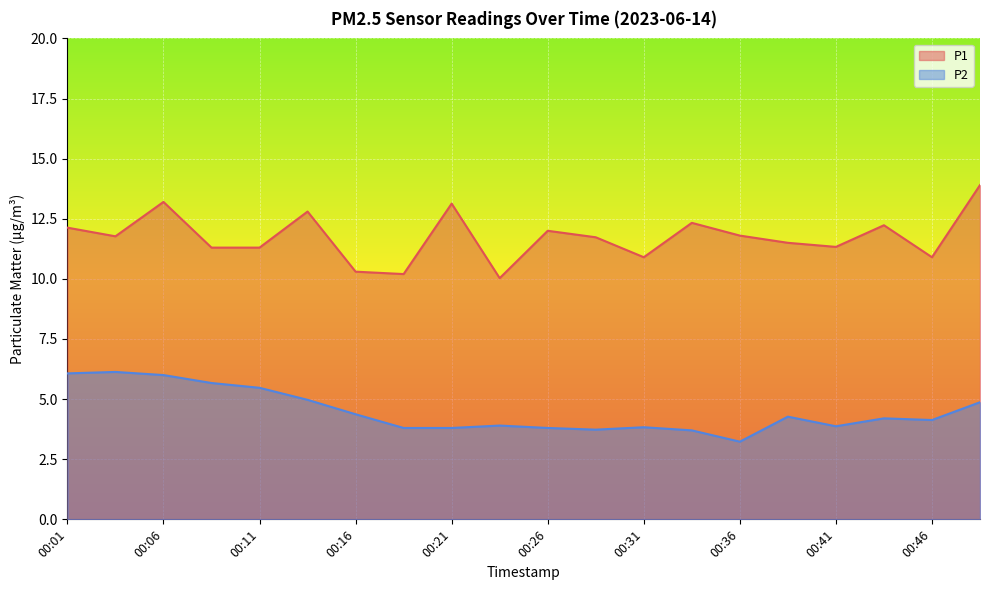

How many lines are shown in the chart?

2